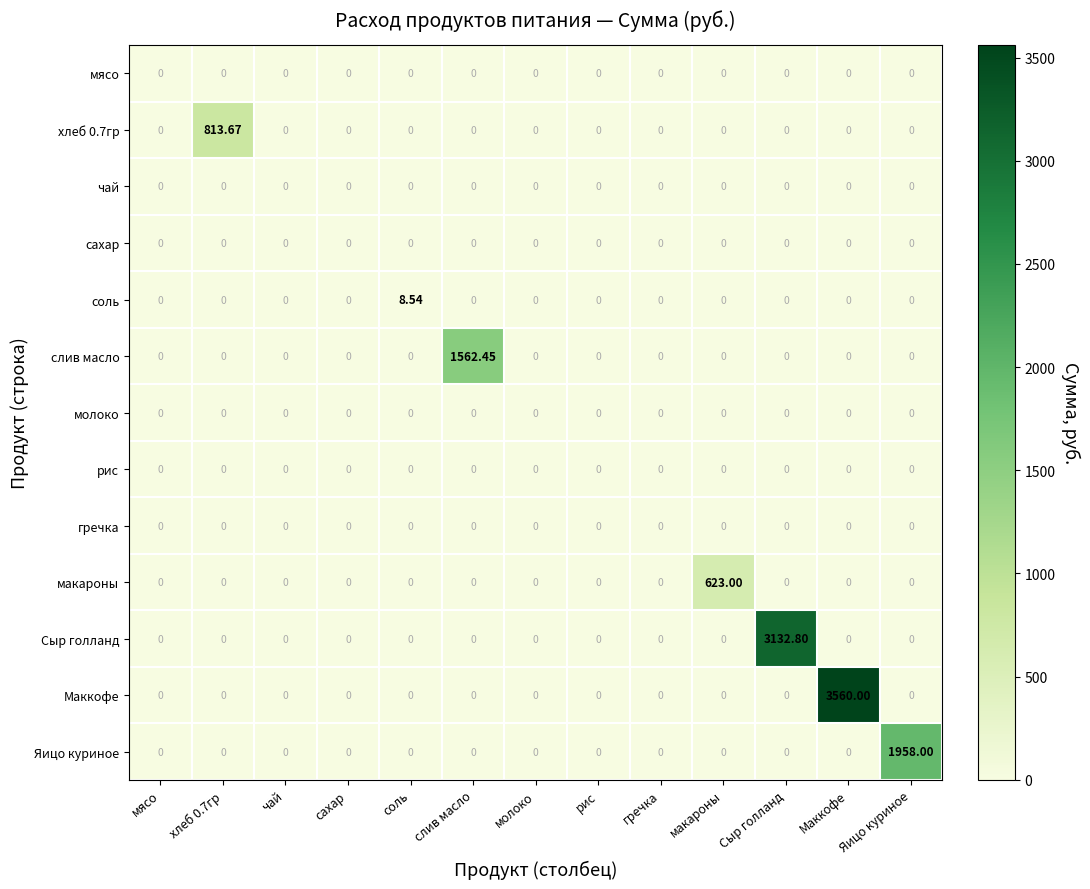

Which series changed the most between гречка and макароны?

макароны